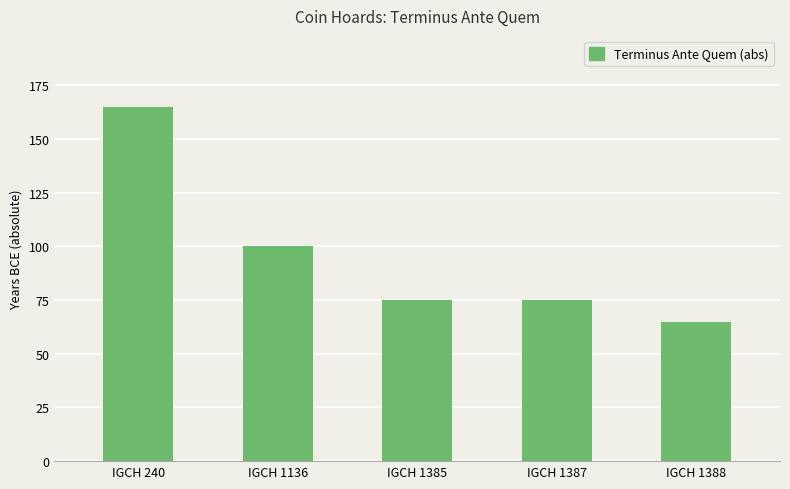

Count the number of categories in the chart.

5